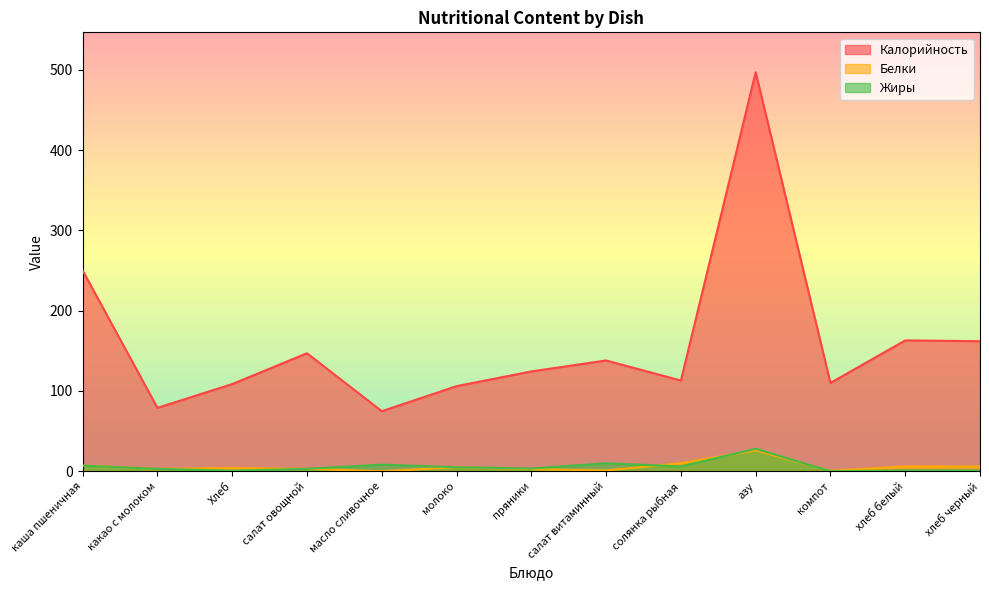

What are all the series names shown in the legend?

Калорийность, Белки, Жиры